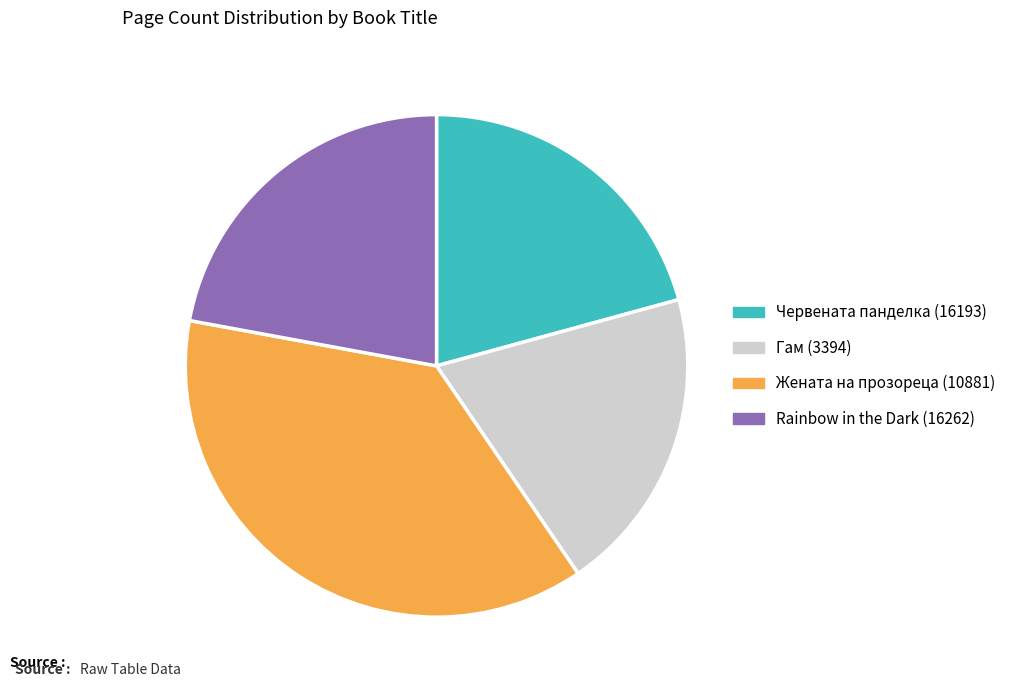

Approximately how many times larger is the value at Червената панделка (16193) compared to Rainbow in the Dark (16262)?

0.9